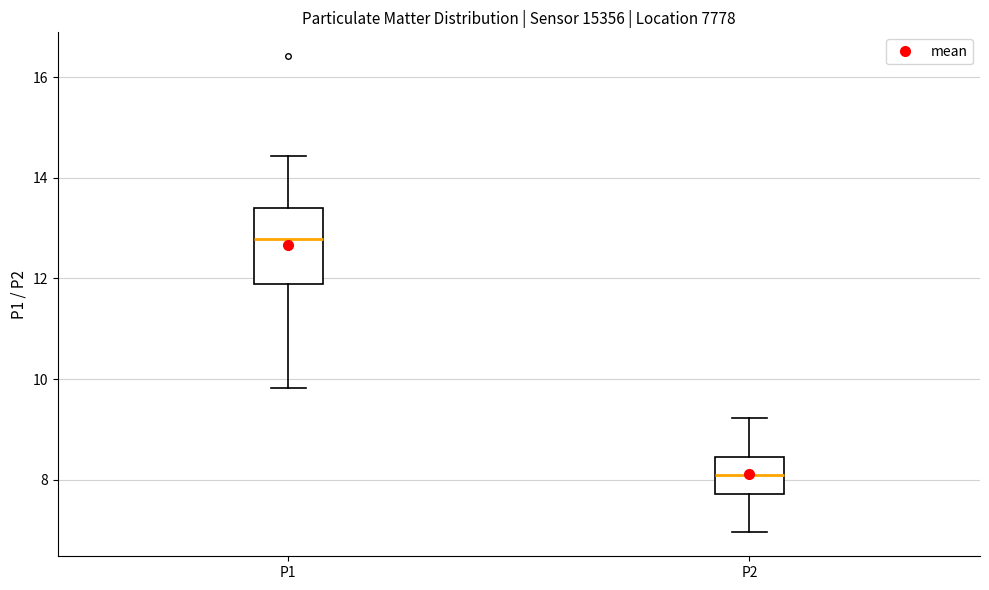

Comparing the boxes themselves (not the whiskers), which one is the tallest?

P1